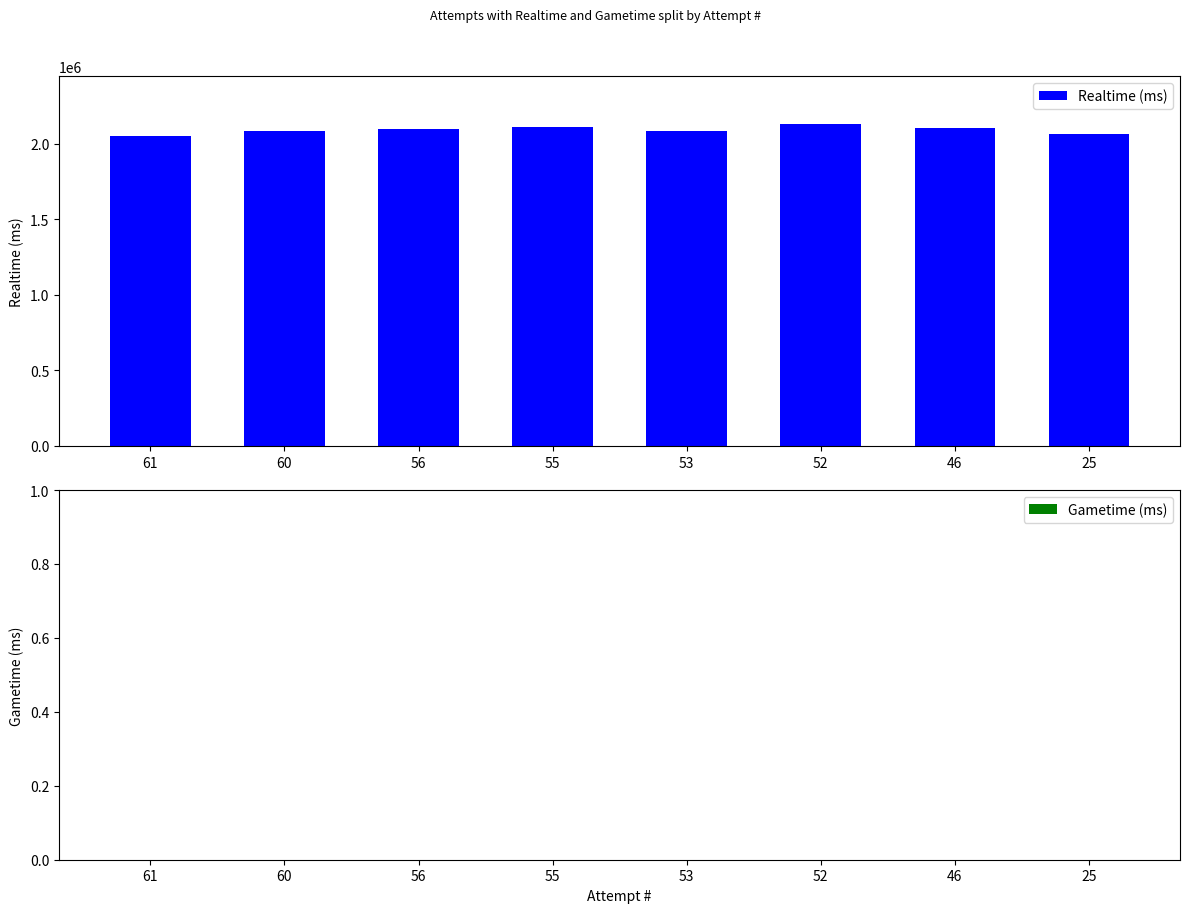

What is the greatest value displayed?

2129654